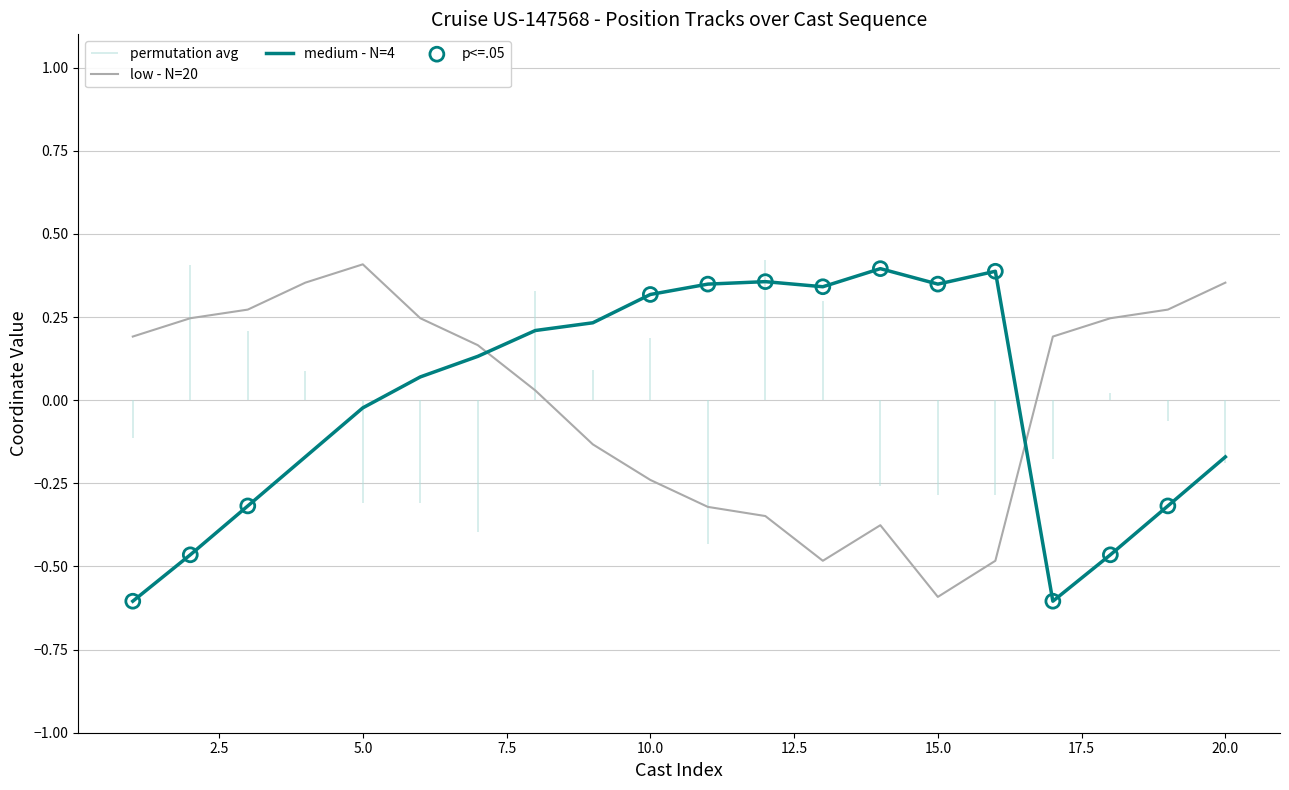

At which category is the sum across all series the highest?

5